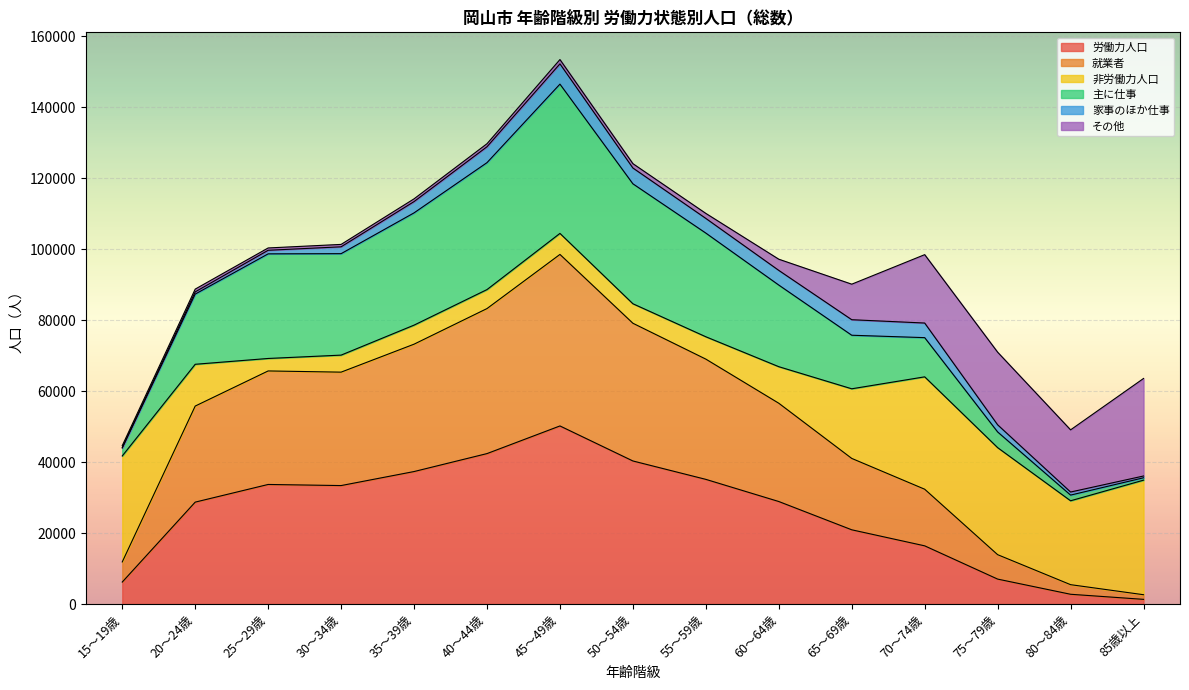

Is the value of 労働力人口 at 80～84歳 greater than the value of 就業者 at 45～49歳?

No